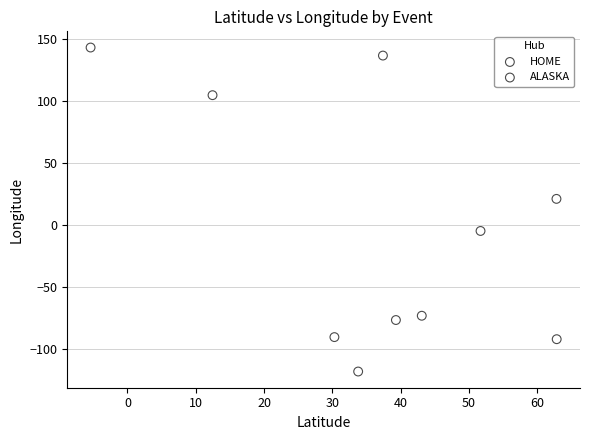

Which series contains the lowest Y value?

HOME